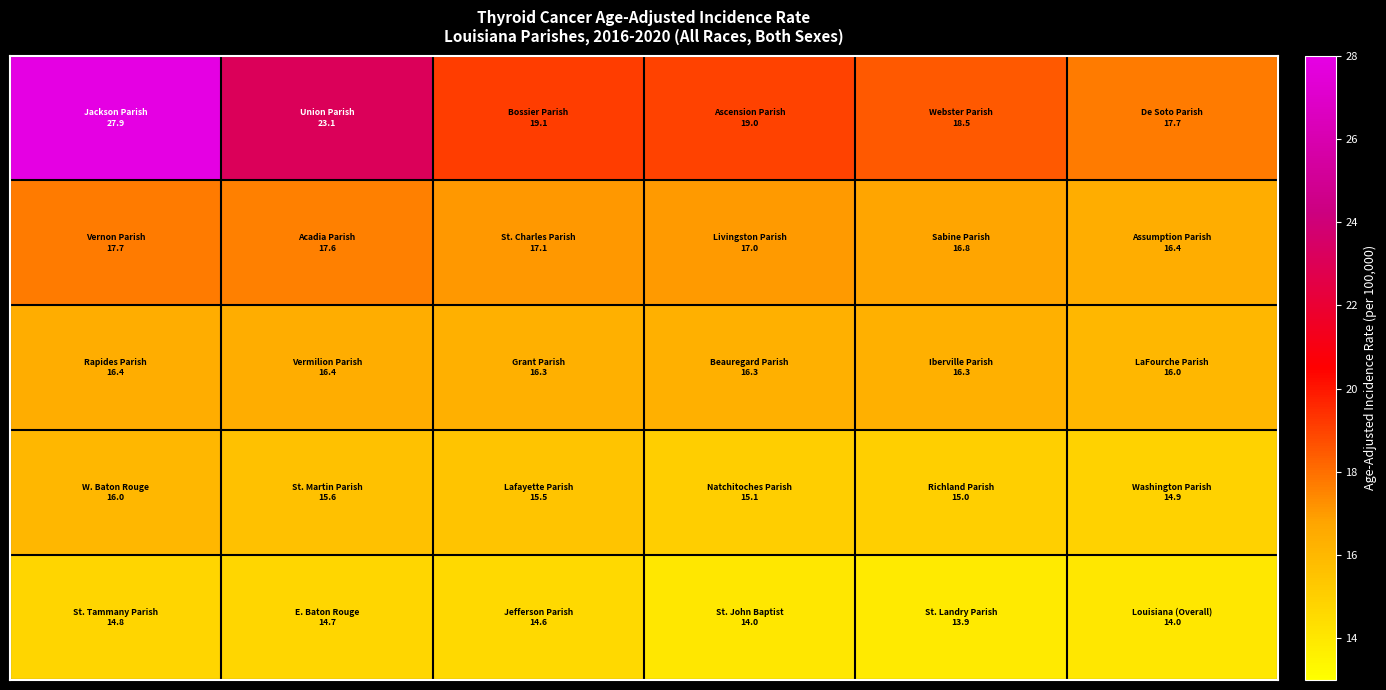

How many series are shown in this chart?

5